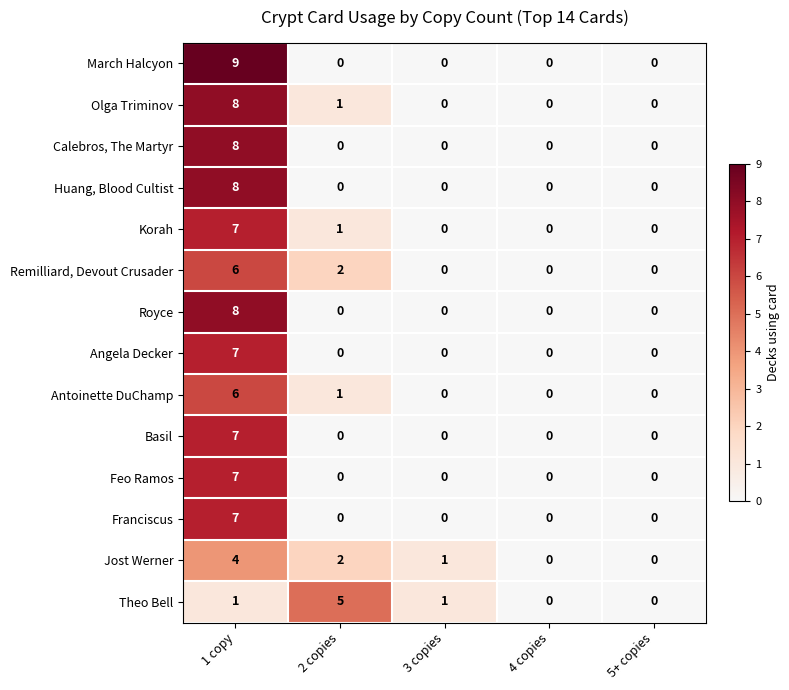

At which category does the chart reach its peak across all series?

1 copy